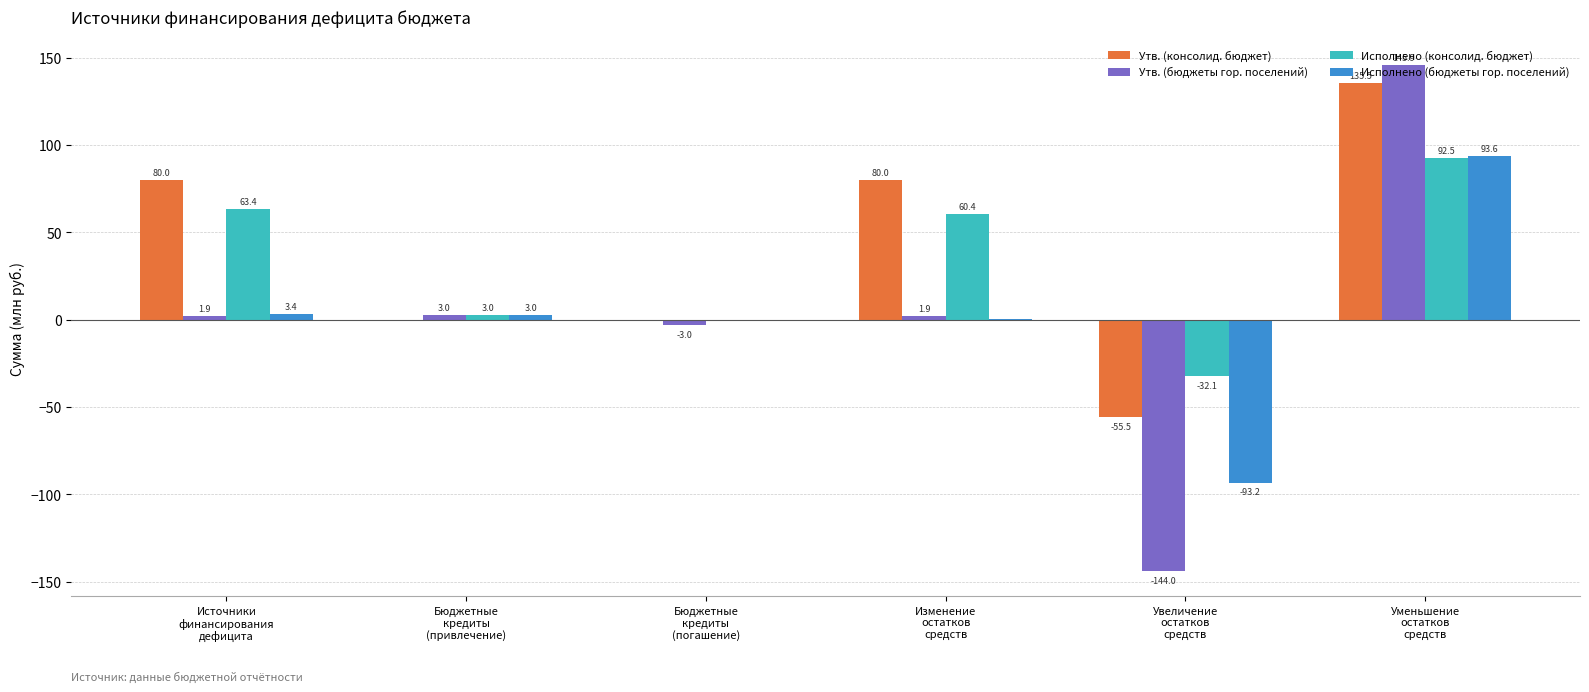

What is the maximum value shown in the chart?

145.9